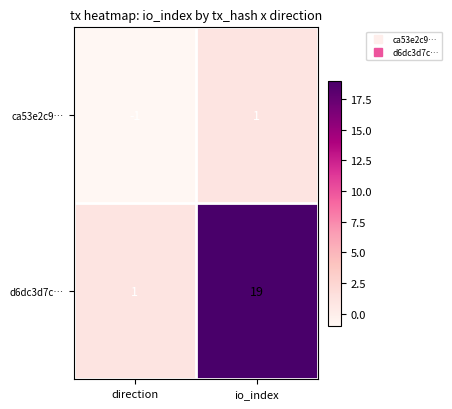

The d6dc3d7c… series shows 11 at io_index. True or false?

False